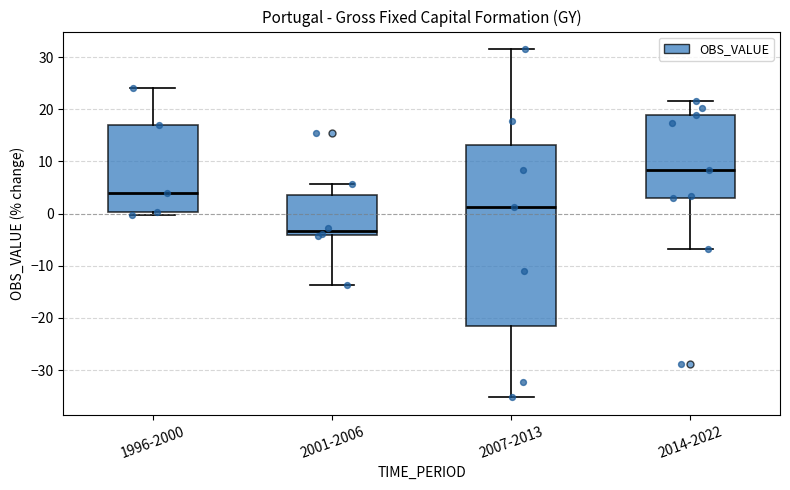

Which box is the tallest, from its lower edge to its upper edge?

2007-2013